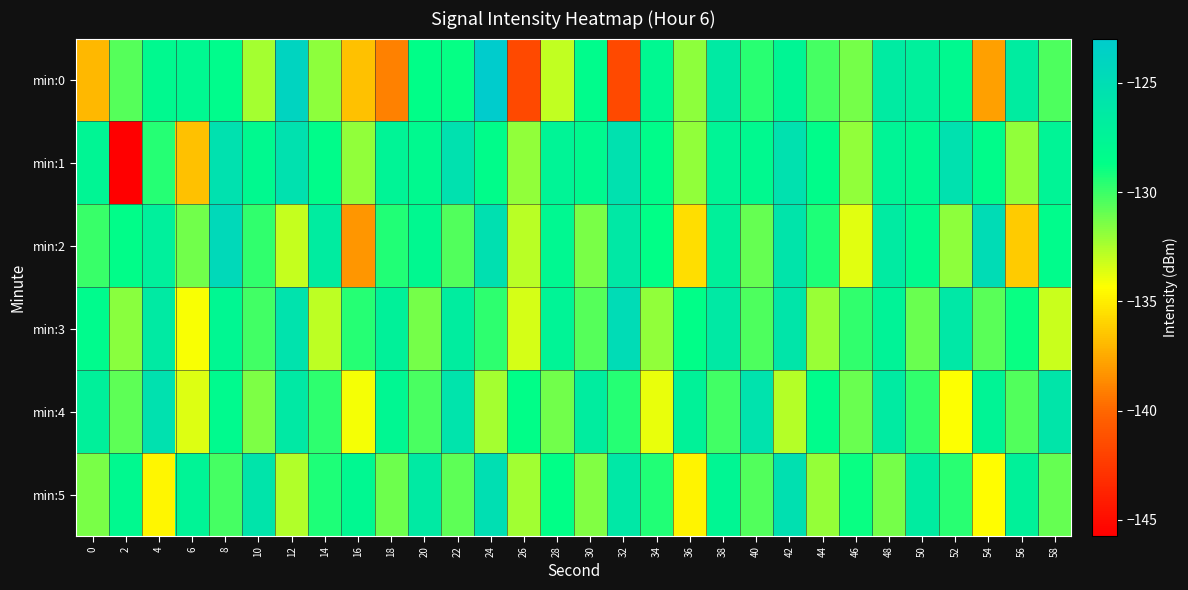

Reading left to right, extract all data points from this chart.

min:0: 0=-137.0	2=-130.6	4=-128.1	6=-127.9	8=-128.4	10=-132.3	12=-124.0	14=-131.9	16=-136.6	18=-139.0	20=-128.6	22=-128.8	24=-123.0	26=-141.6	28=-133.0	30=-128.3	32=-141.6	34=-127.9	36=-131.9	38=-126.4	40=-129.6	42=-127.7	44=-130.2	46=-131.3	48=-126.5	50=-127.0	52=-128.1	54=-137.9	56=-126.7	58=-130.4
min:1: 0=-127.6	2=-145.7	4=-129.5	6=-136.6	8=-125.5	10=-128.1	12=-125.4	14=-128.5	16=-131.9	18=-127.5	20=-128.1	22=-125.4	24=-128.5	26=-131.9	28=-127.5	30=-128.1	32=-125.4	34=-128.5	36=-131.9	38=-127.5	40=-128.1	42=-125.4	44=-128.5	46=-131.9	48=-127.5	50=-128.1	52=-125.4	54=-128.5	56=-131.9	58=-127.5
min:2: 0=-130.0	2=-128.5	4=-127.0	6=-131.2	8=-124.5	10=-129.8	12=-133.1	14=-126.7	16=-138.2	18=-129.4	20=-128.0	22=-130.5	24=-125.3	26=-132.8	28=-127.9	30=-131.4	32=-126.2	34=-128.7	36=-135.6	38=-127.1	40=-130.9	42=-125.8	44=-129.3	46=-133.7	48=-126.5	50=-128.2	52=-131.8	54=-124.9	56=-136.3	58=-128.4
min:3: 0=-128.3	2=-131.7	4=-126.4	6=-134.2	8=-127.8	10=-130.1	12=-125.6	14=-132.9	16=-129.5	18=-127.2	20=-131.3	22=-126.8	24=-129.7	26=-133.4	28=-127.5	30=-130.6	32=-124.8	34=-131.9	36=-128.6	38=-126.3	40=-130.4	42=-125.9	44=-132.1	46=-129.8	48=-127.4	50=-131.0	52=-126.1	54=-130.7	56=-128.9	58=-133.2
min:4: 0=-127.1	2=-130.8	4=-125.4	6=-133.6	8=-128.2	10=-131.5	12=-126.3	14=-129.7	16=-134.1	18=-127.8	20=-130.3	22=-125.7	24=-132.4	26=-128.6	28=-131.2	30=-126.8	32=-129.5	34=-133.9	36=-127.3	38=-130.1	40=-125.6	42=-132.7	44=-128.4	46=-131.0	48=-126.5	50=-129.8	52=-134.3	54=-127.6	56=-130.5	58=-125.9
min:5: 0=-131.4	2=-128.1	4=-134.7	6=-127.5	8=-130.2	10=-125.8	12=-132.6	14=-129.3	16=-127.9	18=-131.1	20=-126.4	22=-130.8	24=-125.2	26=-132.3	28=-128.7	30=-131.6	32=-126.1	34=-129.4	36=-134.8	38=-127.7	40=-130.5	42=-125.3	44=-132.0	46=-128.9	48=-131.3	50=-126.7	52=-129.6	54=-134.4	56=-127.2	58=-130.9